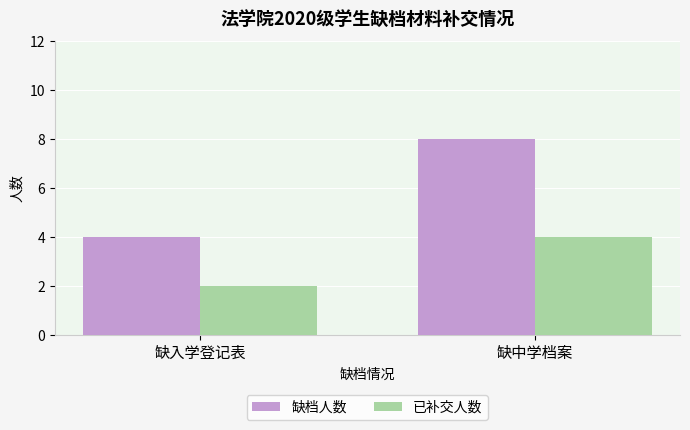

How many groups of bars are there?

2